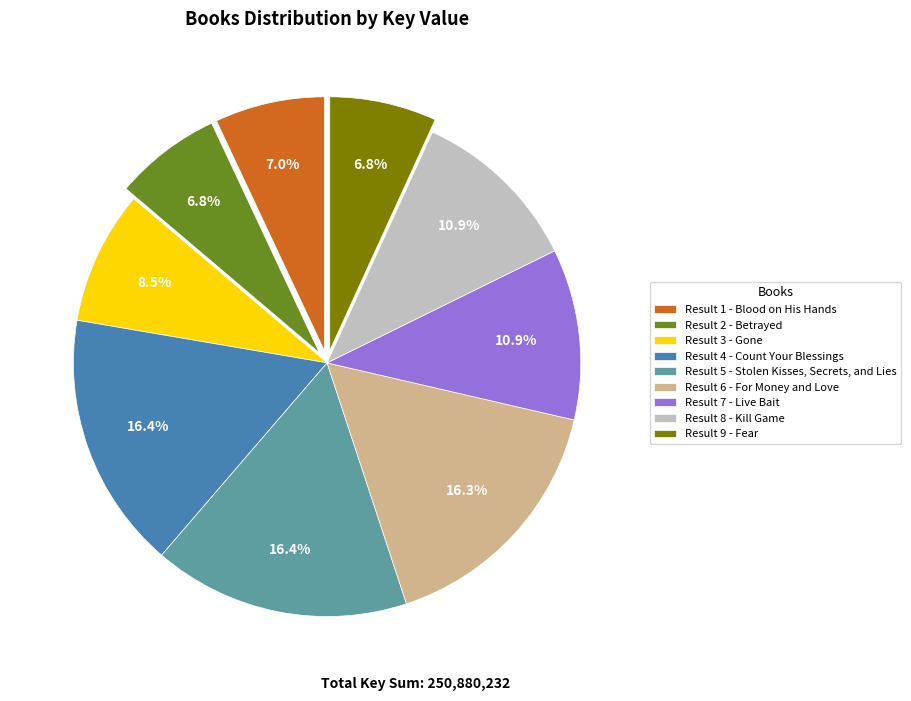

Is Result 2 - Betrayed the majority of the pie?

No